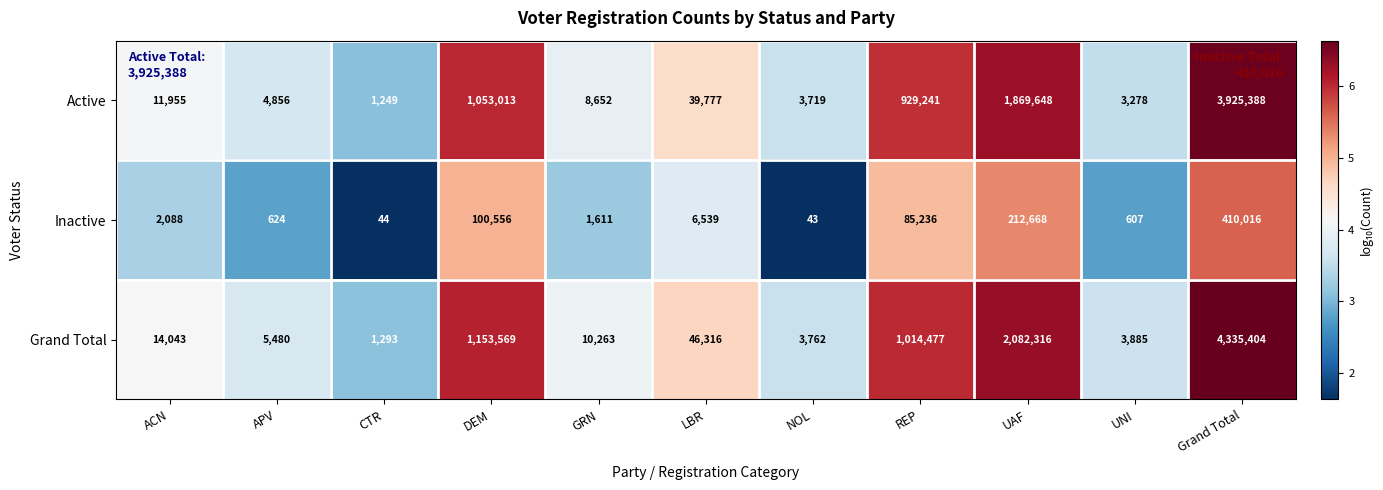

What is the minimum value shown in the chart?

43